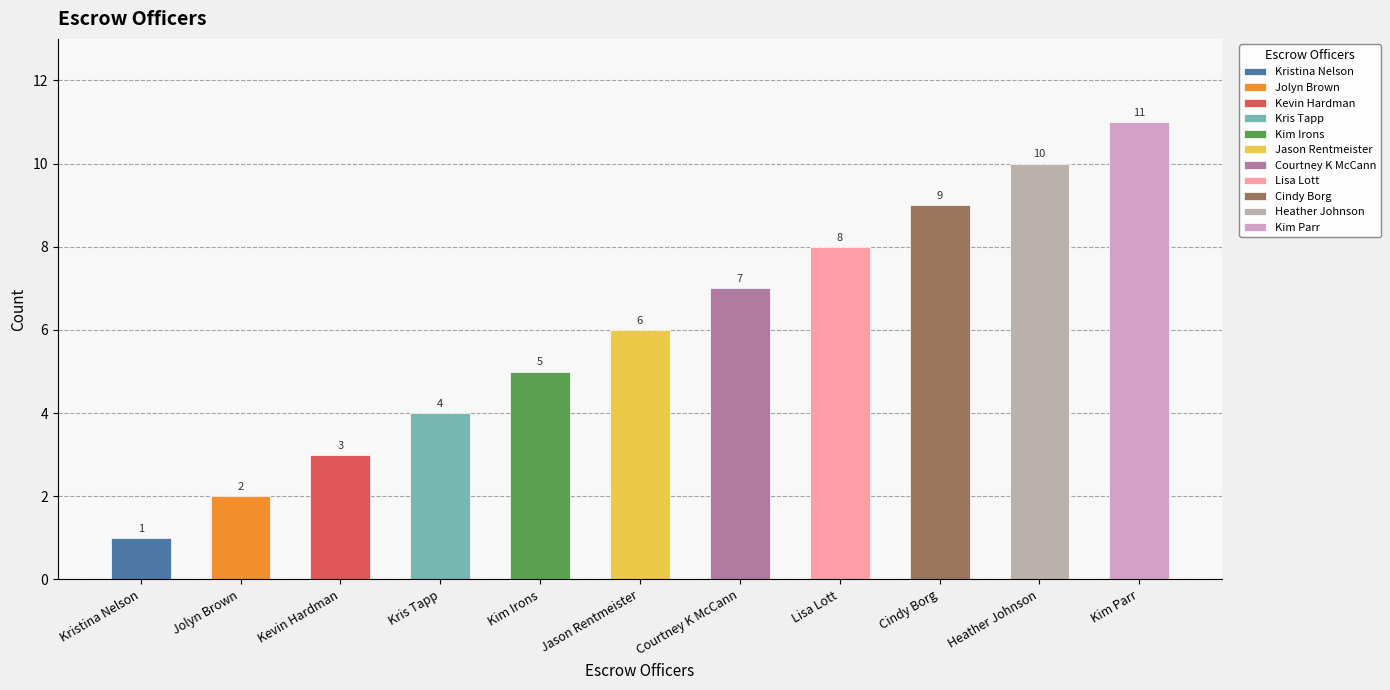

What is the difference between the maximum and minimum values?

10